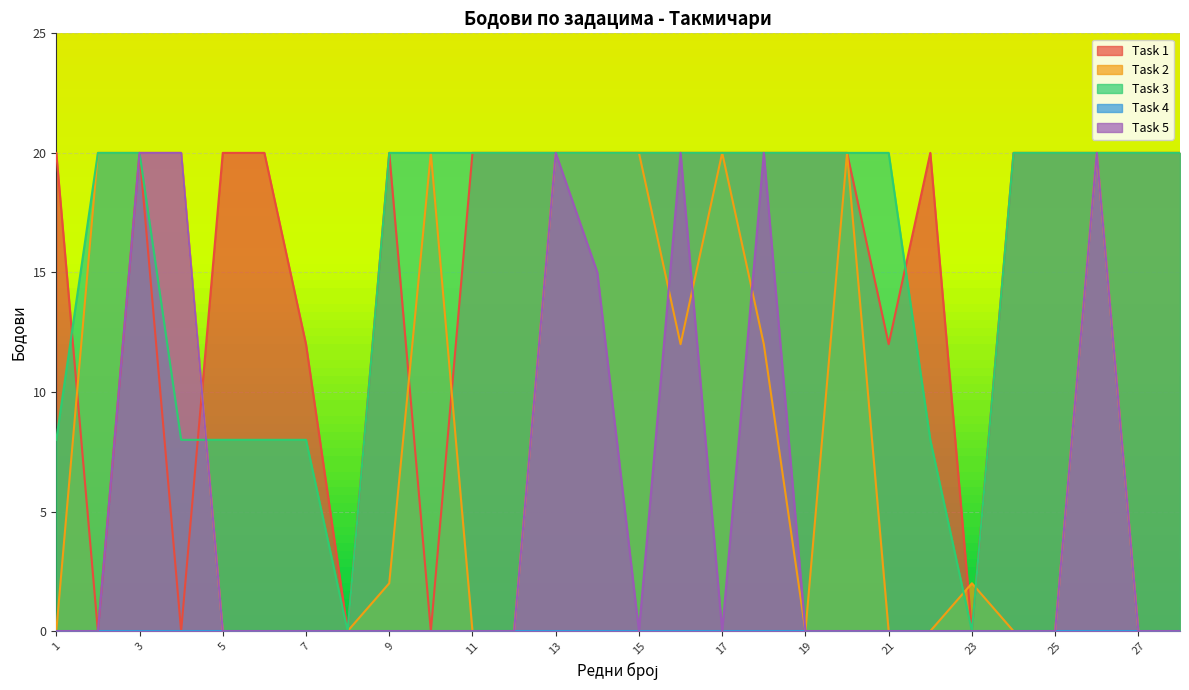

The Task 2 series shows 0 at 5. True or false?

True